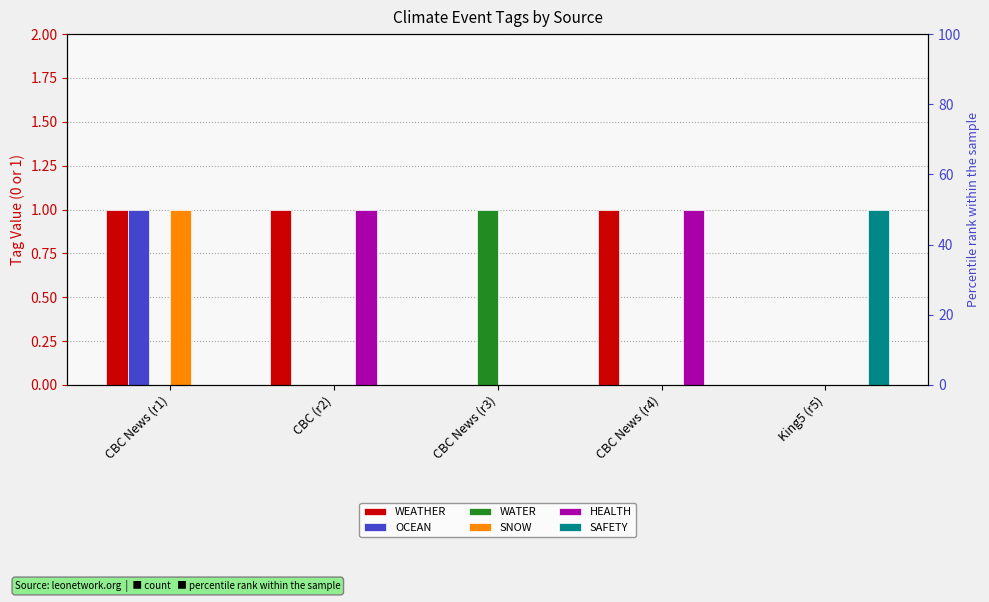

Reading left to right, what are all the values shown in this chart?

WEATHER: CBC News (r1)=1	CBC (r2)=1	CBC News (r3)=0	CBC News (r4)=1	King5 (r5)=0
OCEAN: CBC News (r1)=1	CBC (r2)=0	CBC News (r3)=0	CBC News (r4)=0	King5 (r5)=0
WATER: CBC News (r1)=0	CBC (r2)=0	CBC News (r3)=1	CBC News (r4)=0	King5 (r5)=0
SNOW: CBC News (r1)=1	CBC (r2)=0	CBC News (r3)=0	CBC News (r4)=0	King5 (r5)=0
HEALTH: CBC News (r1)=0	CBC (r2)=1	CBC News (r3)=0	CBC News (r4)=1	King5 (r5)=0
SAFETY: CBC News (r1)=0	CBC (r2)=0	CBC News (r3)=0	CBC News (r4)=0	King5 (r5)=1